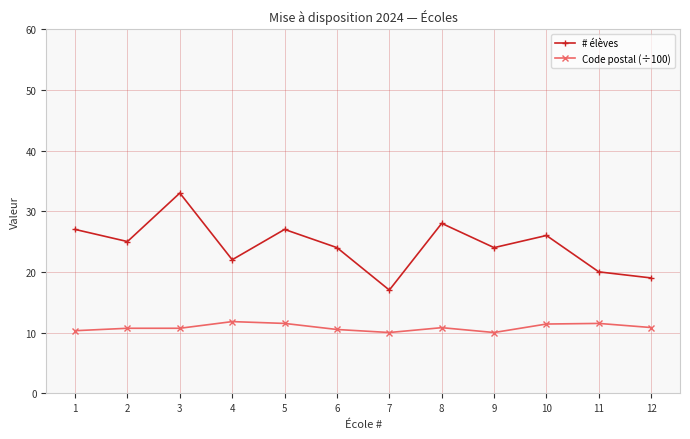

The # élèves series shows 18.1 at 3. True or false?

False